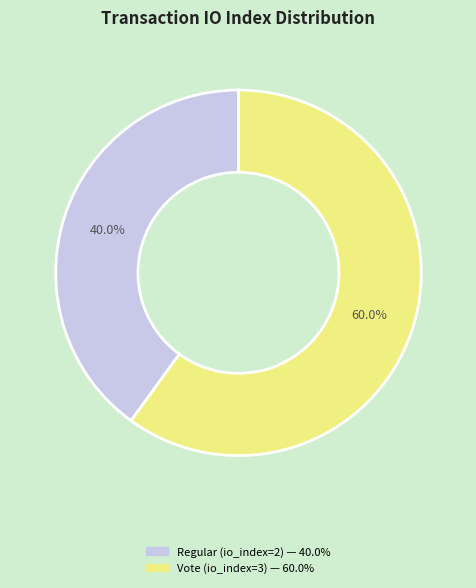

Which slice represents more than half of the pie?

Vote (io_index=3)